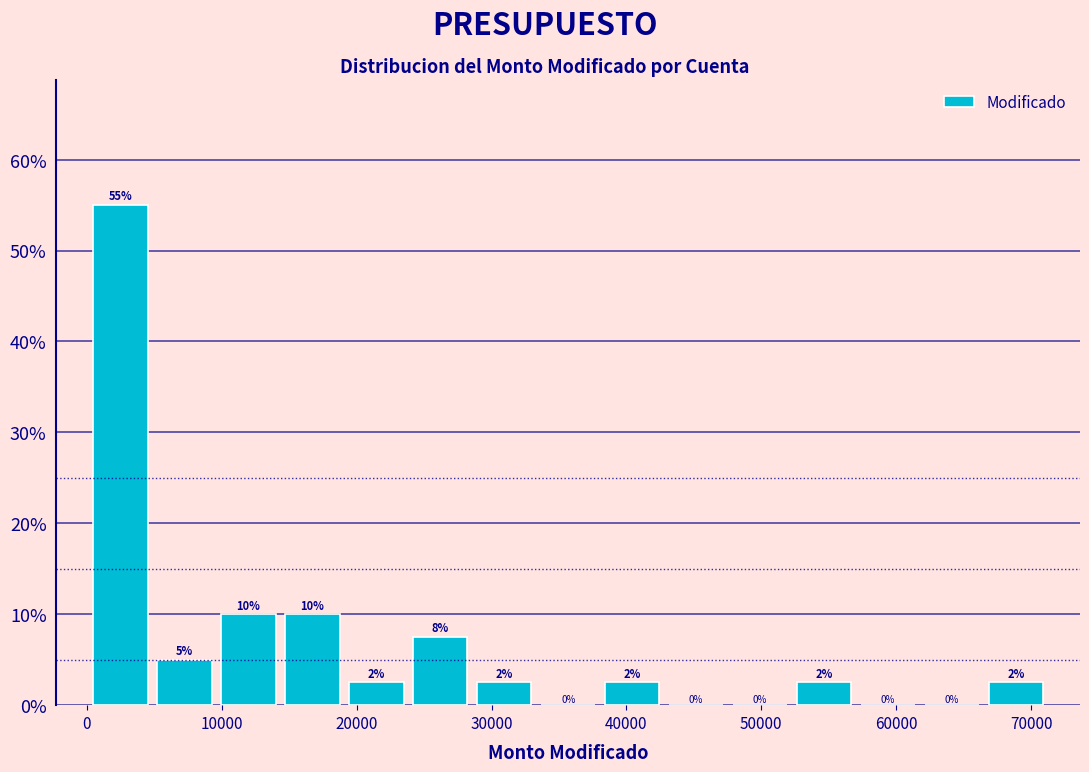

Which range on the x-axis has the tallest bar?

0 to 5000